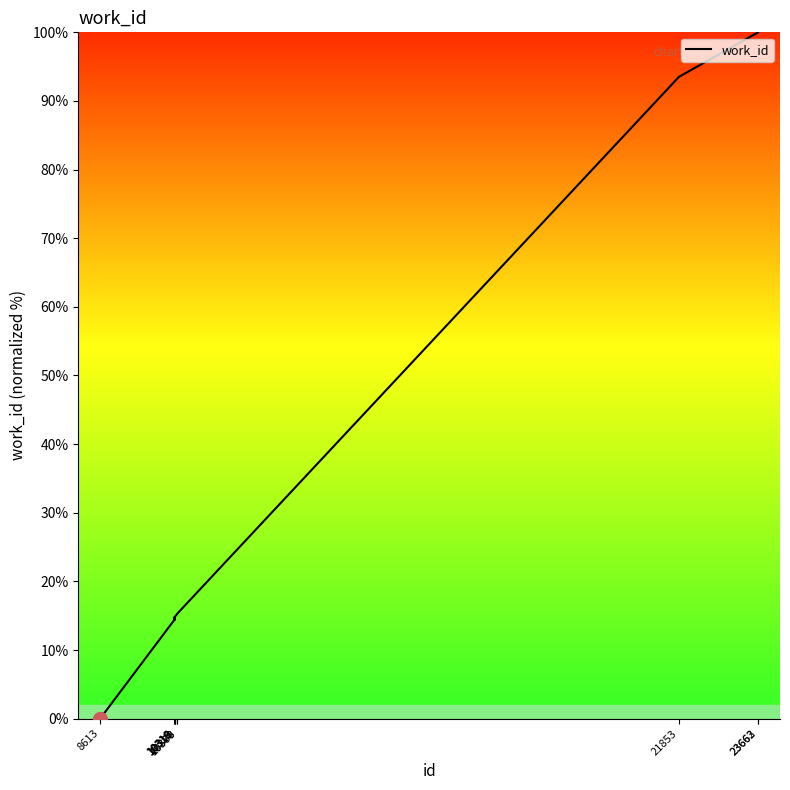

The value at 8613 is 0.0. True or false?

True